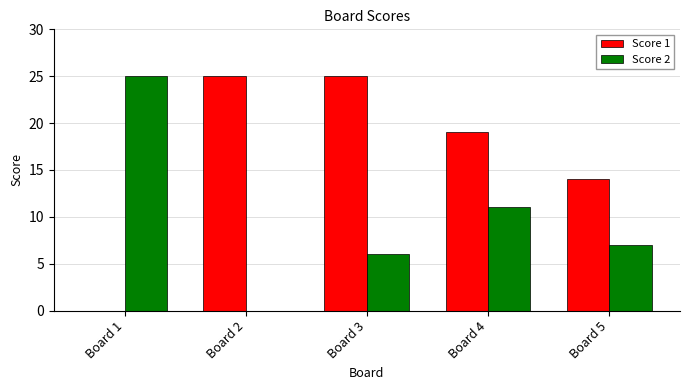

How many data points does each series have?

5